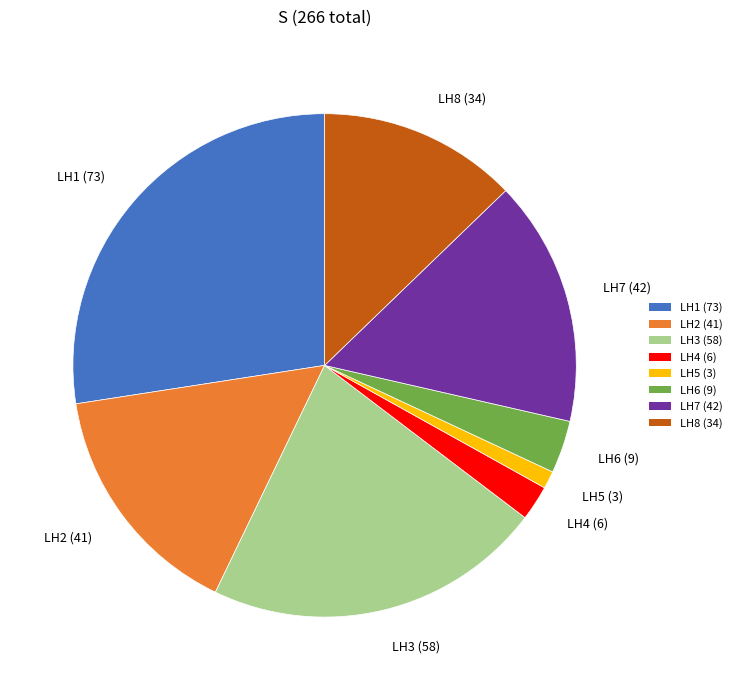

Which has a higher value, LH2 (41) or LH1 (73)?

LH1 (73)